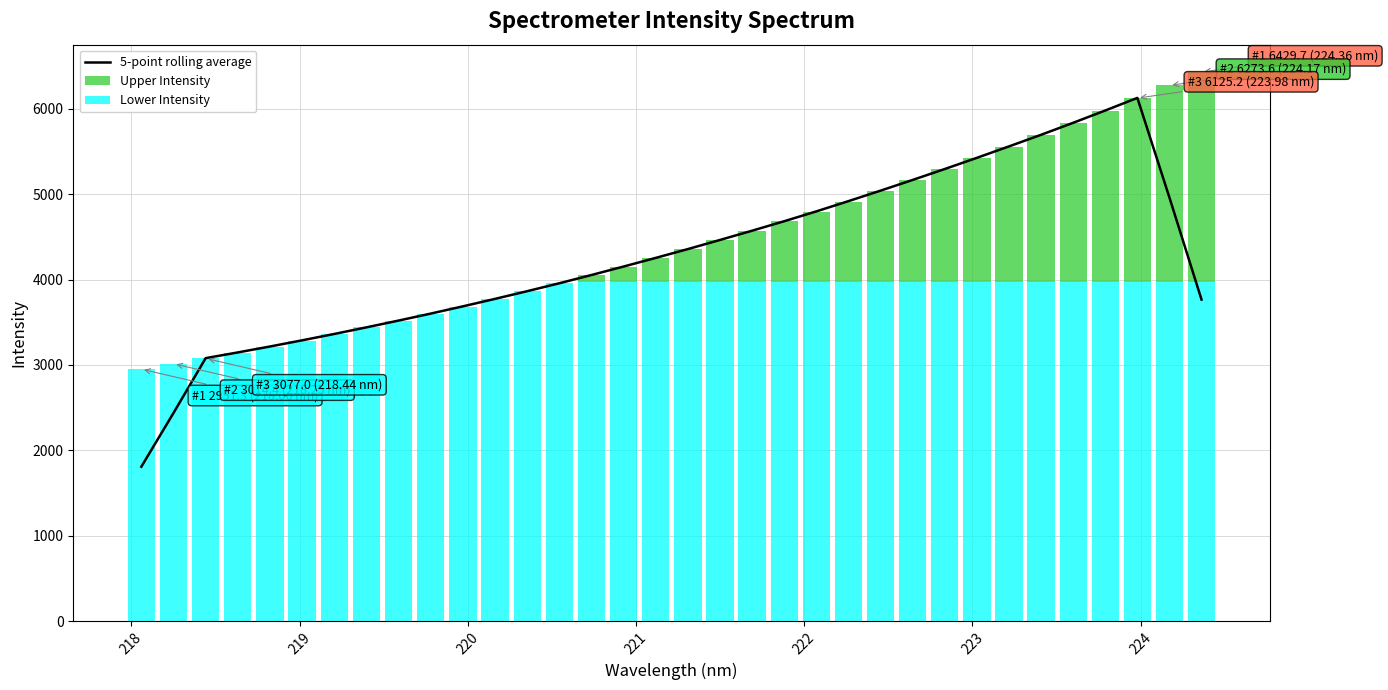

Does the chart contain stacked bars?

No